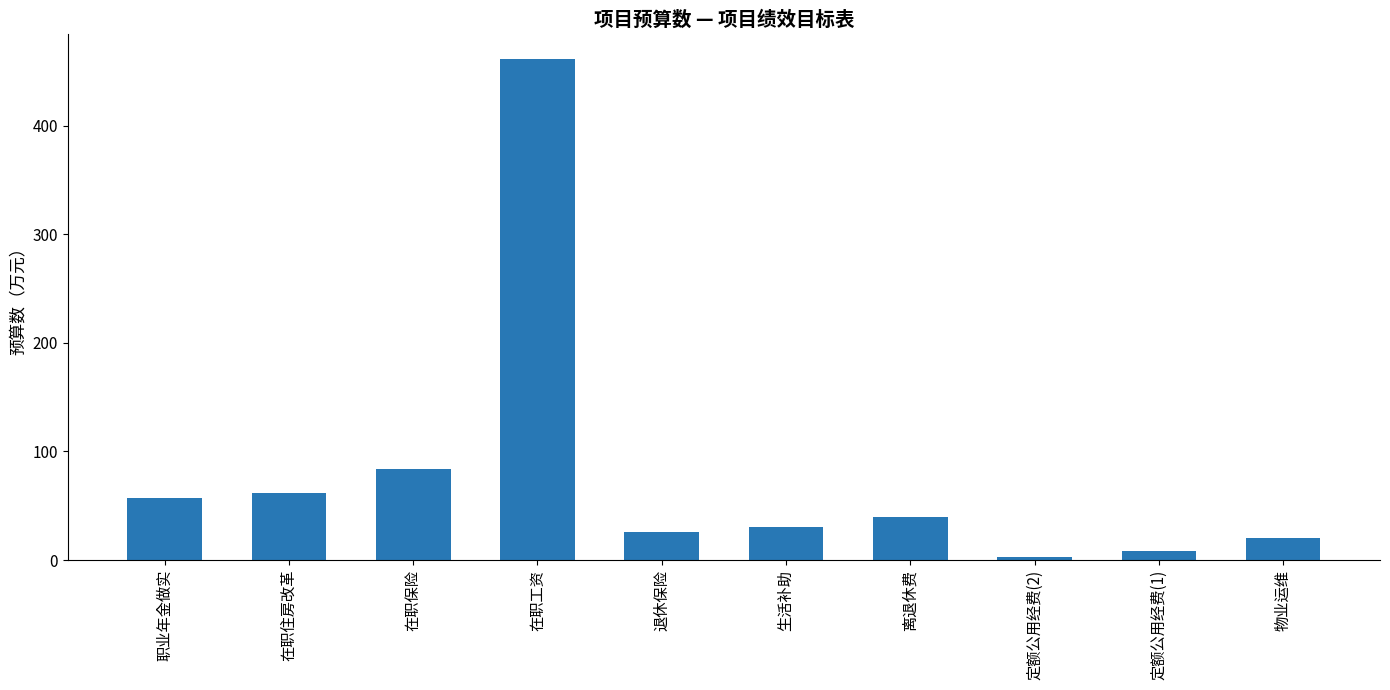

List the labels in order of value, largest first.

在职工资, 在职保险, 在职住房改革, 职业年金做实, 离退休费, 生活补助, 退休保险, 物业运维, 定额公用经费(1), 定额公用经费(2)